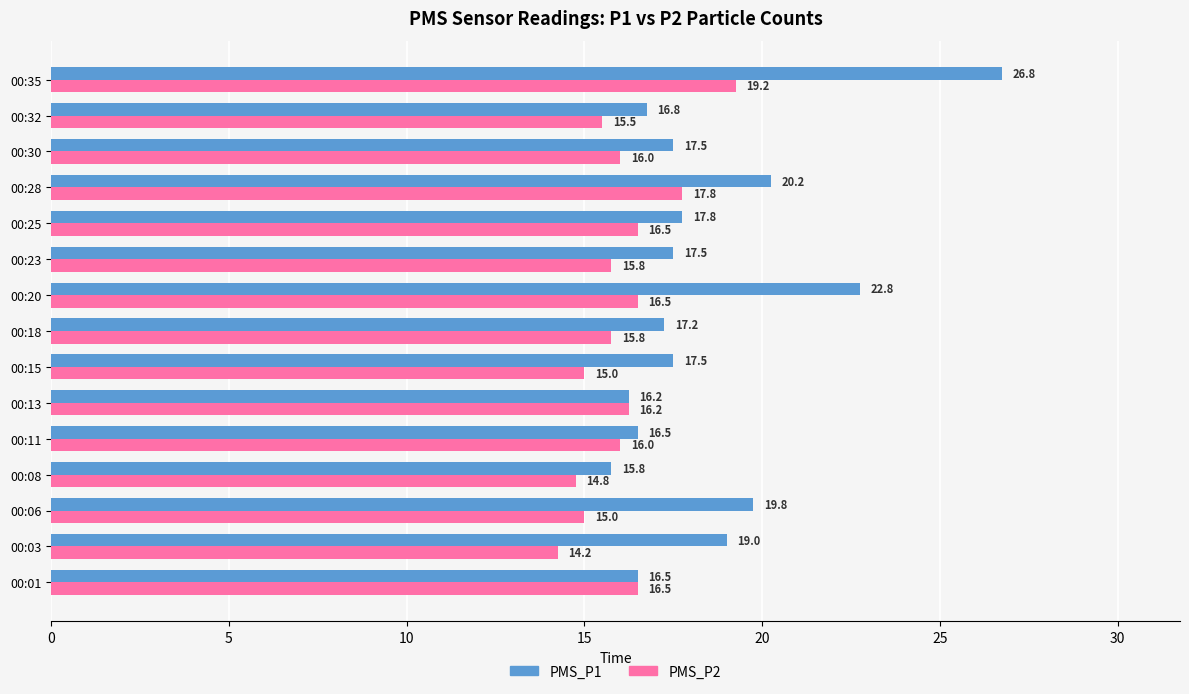

Between 00:01 and 00:15, which series saw the biggest shift?

PMS_P2